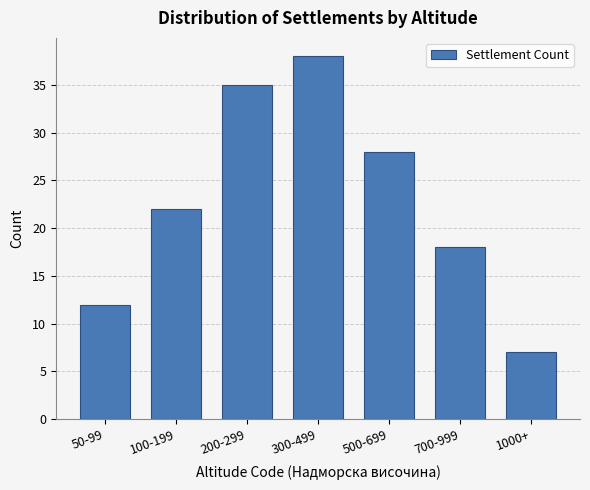

Reading left to right, transcribe all the data shown in this chart.

50-99=12	100-199=22	200-299=35	300-499=38	500-699=28	700-999=18	1000+=7